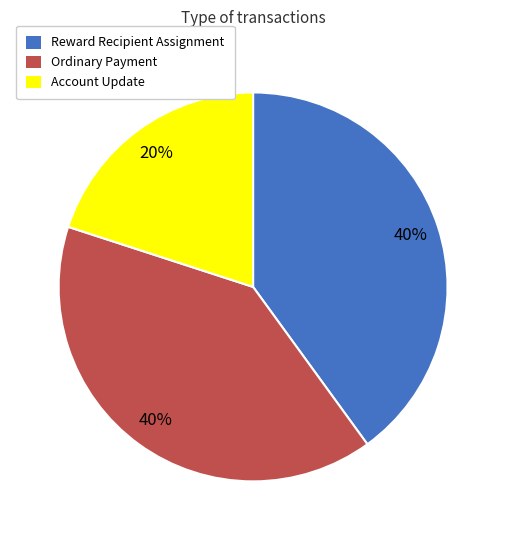

Do Reward Recipient Assignment and Account Update together represent more than half of the pie?

Yes